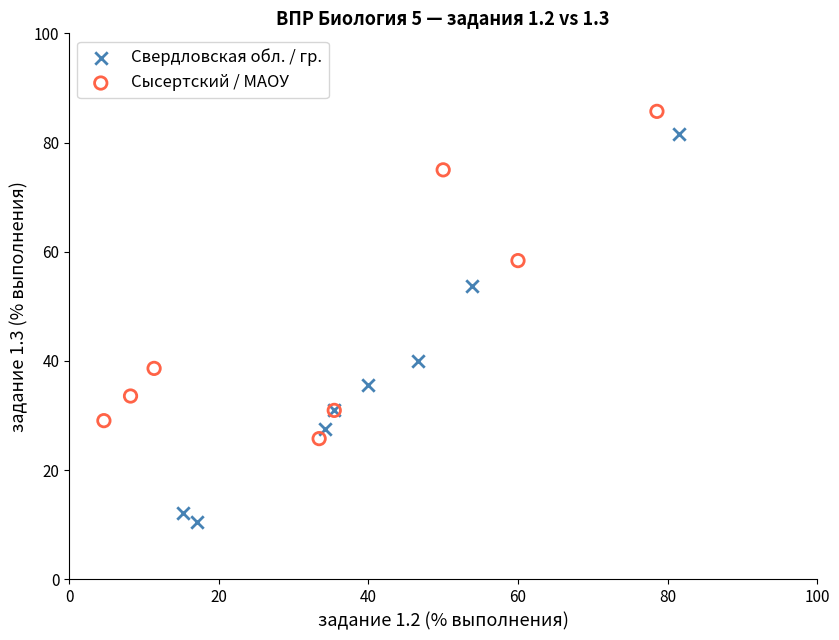

Which series reaches the maximum Y coordinate?

Сысертский / МАОУ